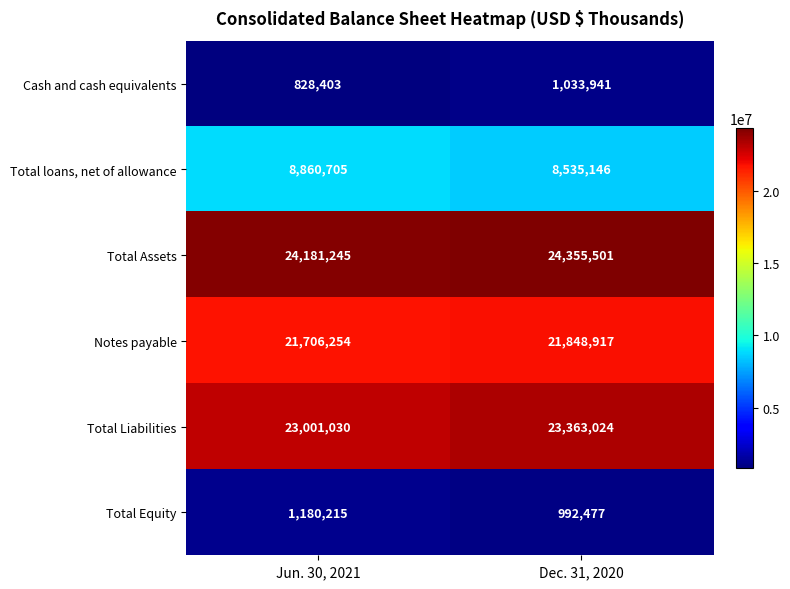

Reading right to left, list all the values displayed in this chart.

Cash and cash equivalents: 1033941	828403
Total loans, net of allowance: 8535146	8860705
Total Assets: 24355501	24181245
Notes payable: 21848917	21706254
Total Liabilities: 23363024	23001030
Total Equity: 992477	1180215